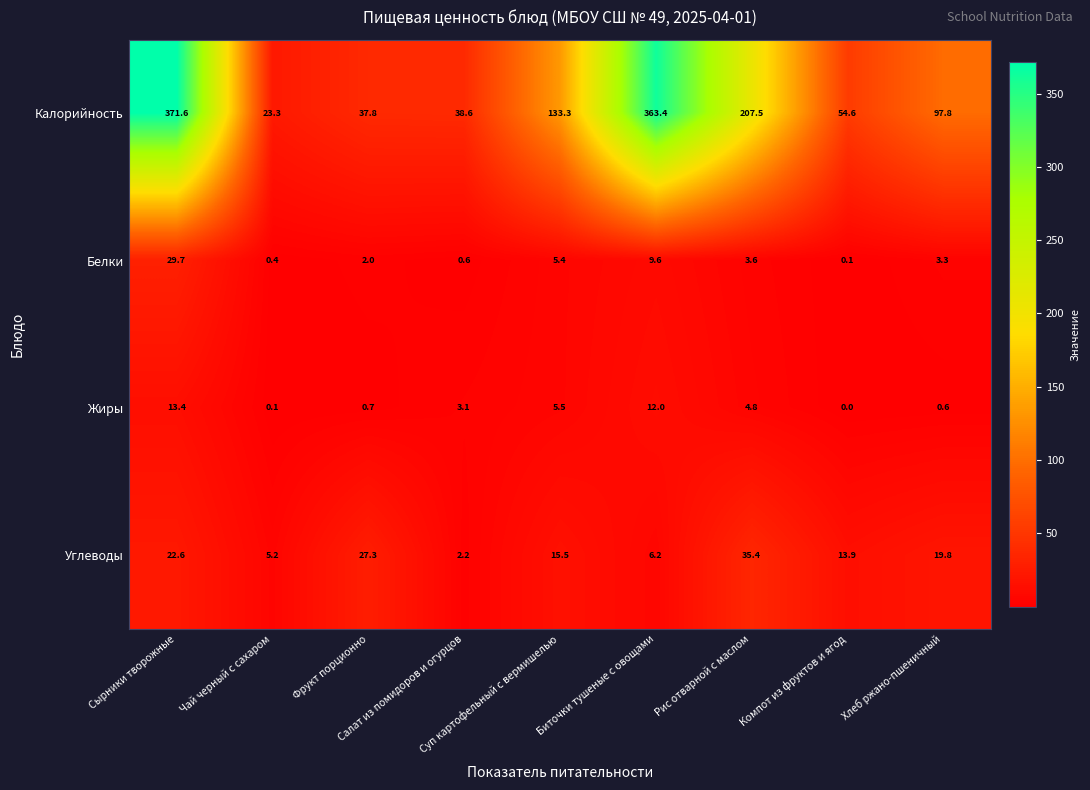

Which series changed the most between Фрукт порционно and Суп картофельный с вермишелью?

Калорийность